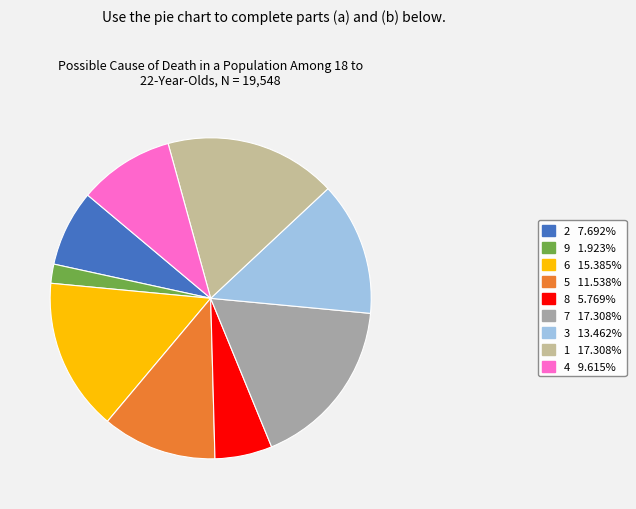

Is there any slice that represents more than half of the pie?

No